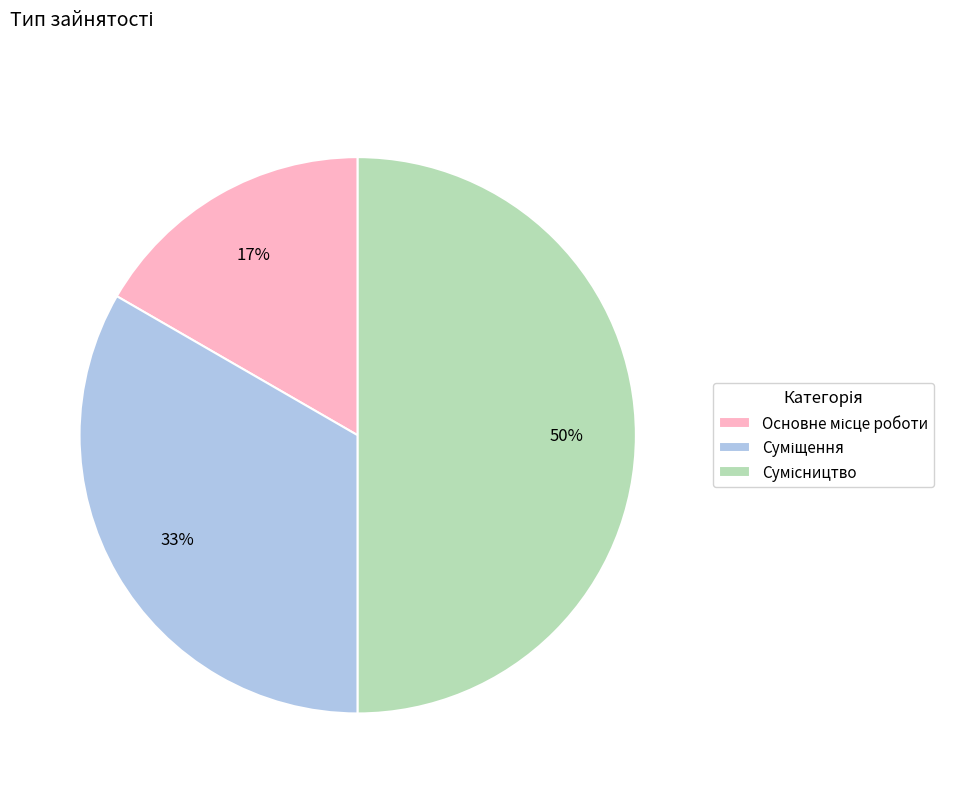

To the nearest percent, what is the average slice percentage?

33%